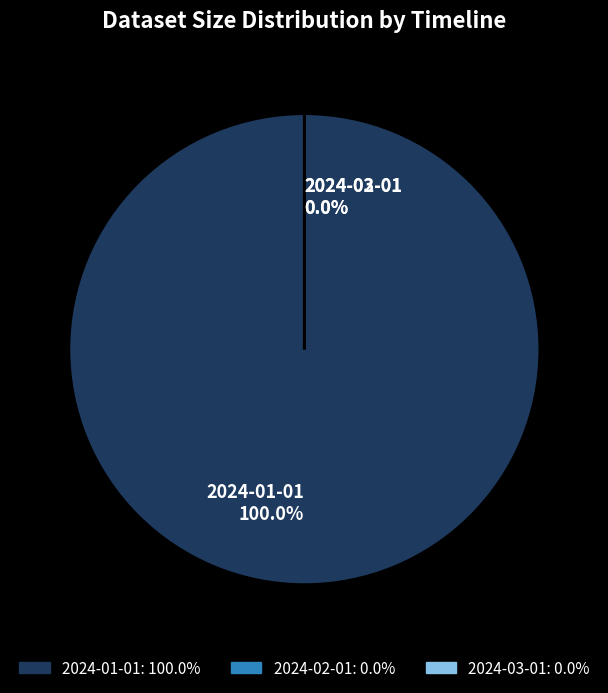

True or false: 2024-02-01 accounts for 14% of the total.

False